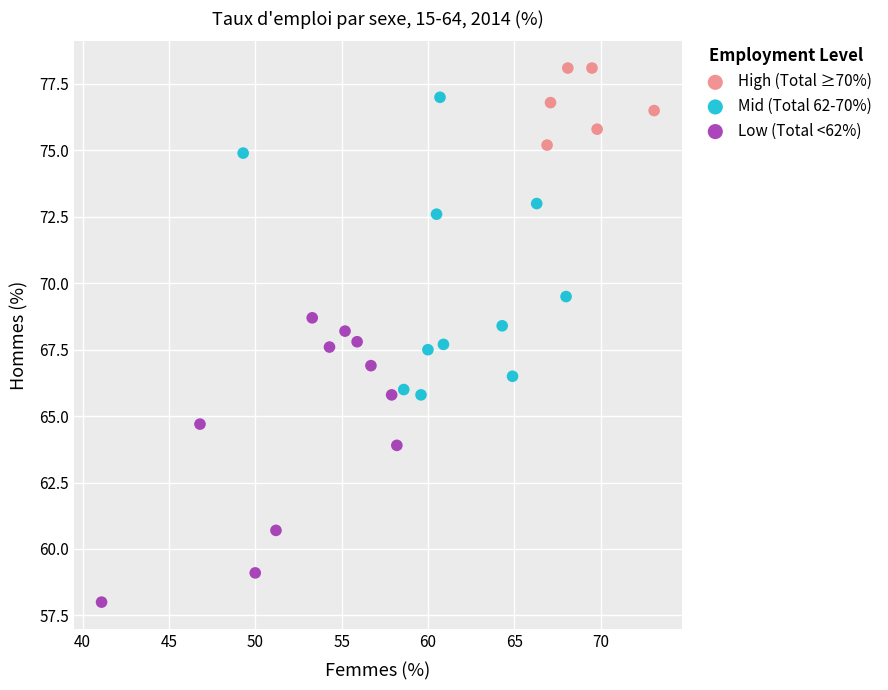

Which series reaches the maximum Y coordinate?

High (Total ≥70%)